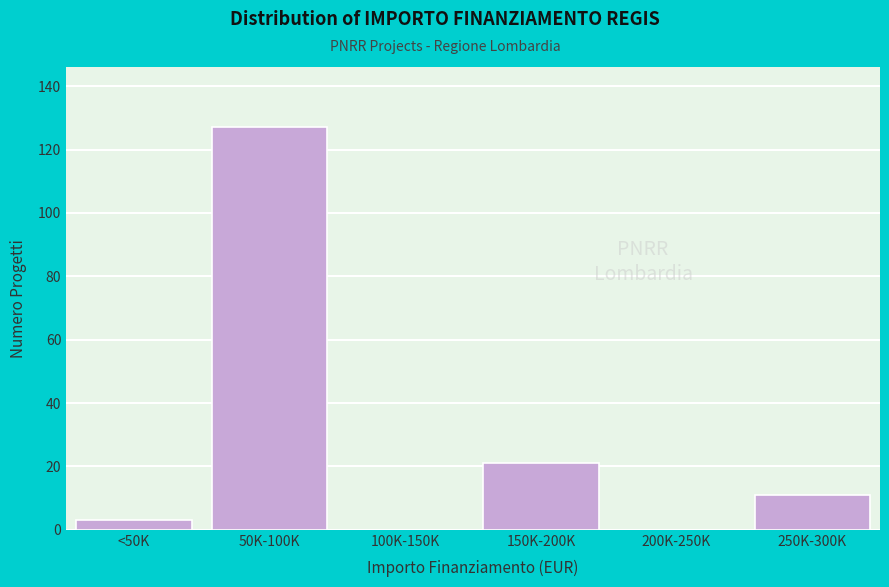

Reading left to right, transcribe all the data shown in this chart.

<50K=3	50K-100K=127	100K-150K=0	150K-200K=21	200K-250K=0	250K-300K=11